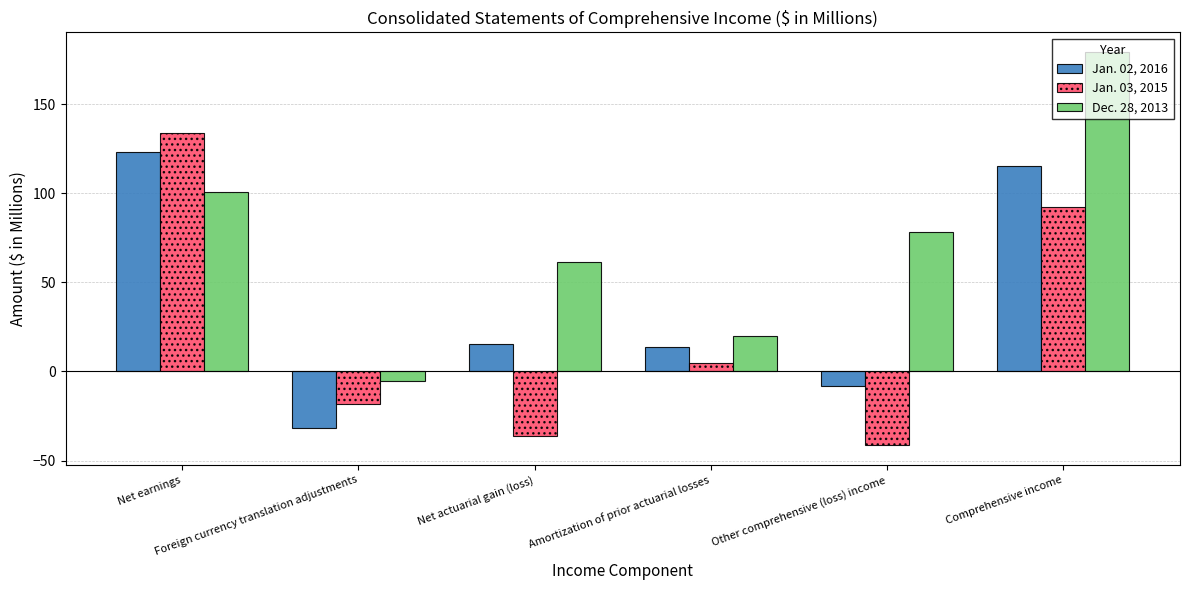

Which series has the widest spread of values?

Dec. 28, 2013